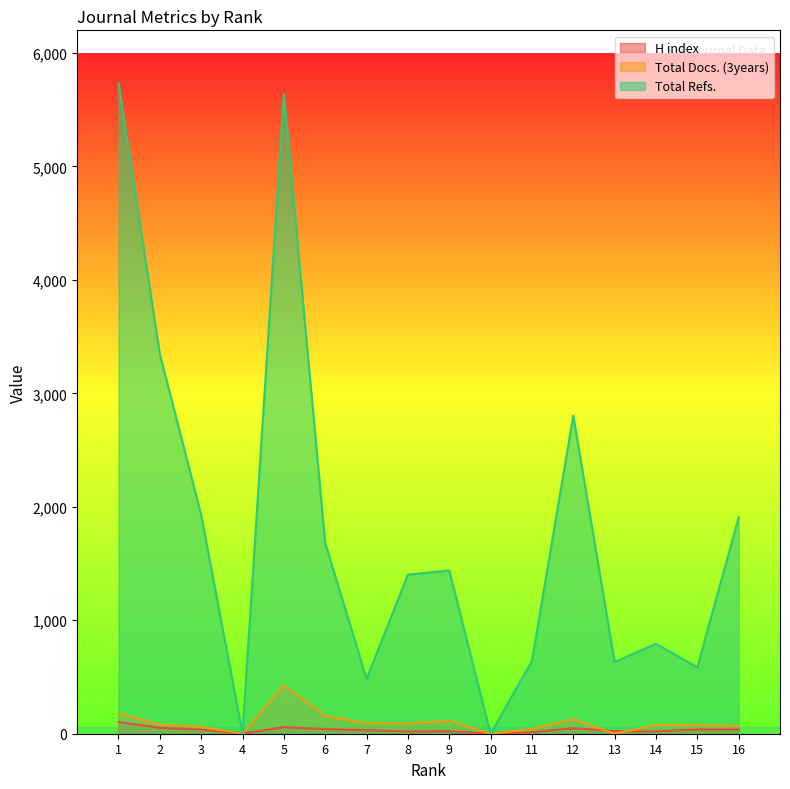

At which category does Total Docs. (3years) reach its first local peak?

5